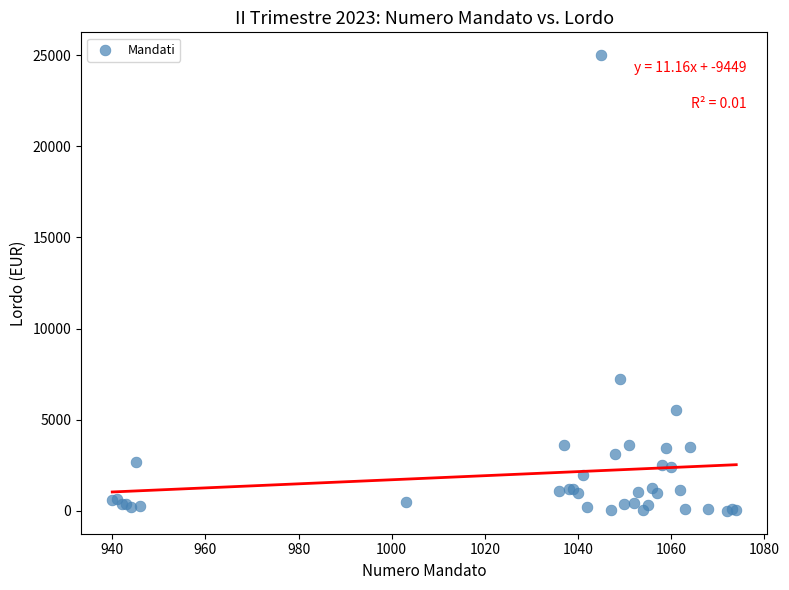

What Y value in the scatter plot is closest to 12500?

7223.7